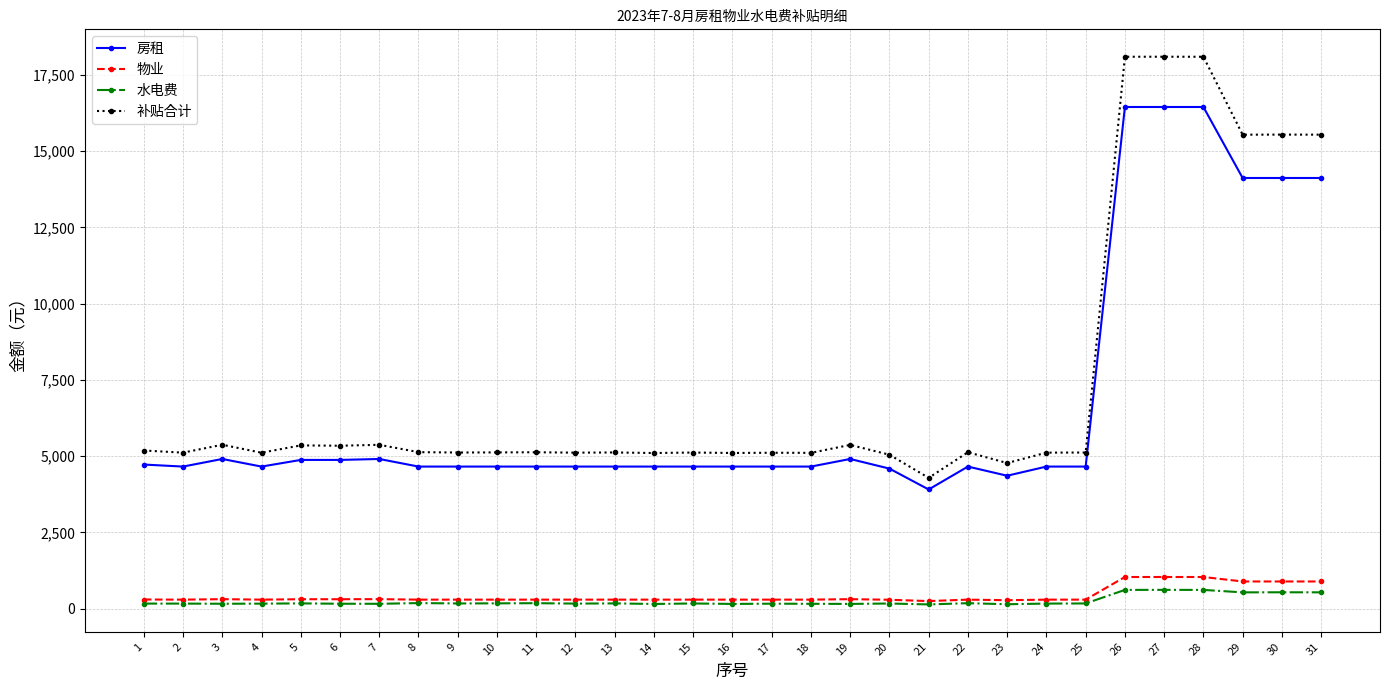

Is the value of 水电费 at 21 greater than the value of 补贴合计 at 10?

No